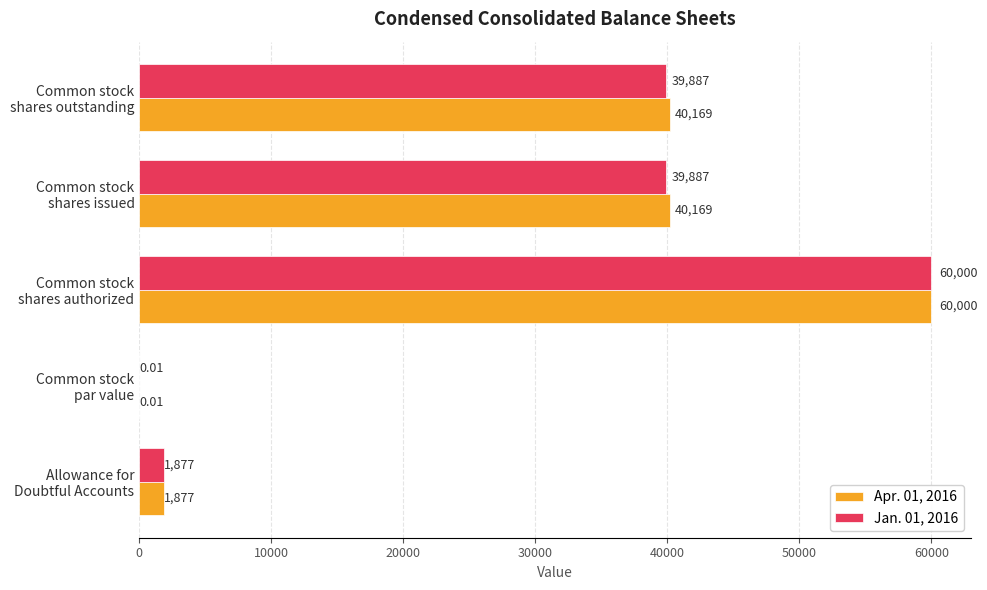

What is the sum of all Jan. 01, 2016 values?

141651.0